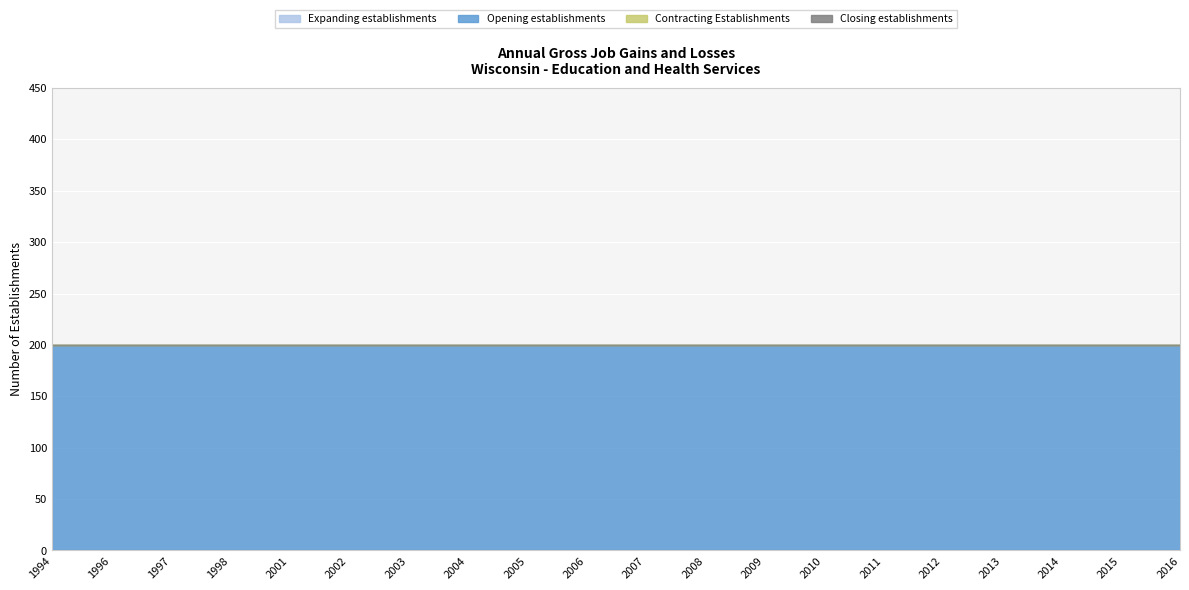

At how many categories does at least one series exceed 133?

20